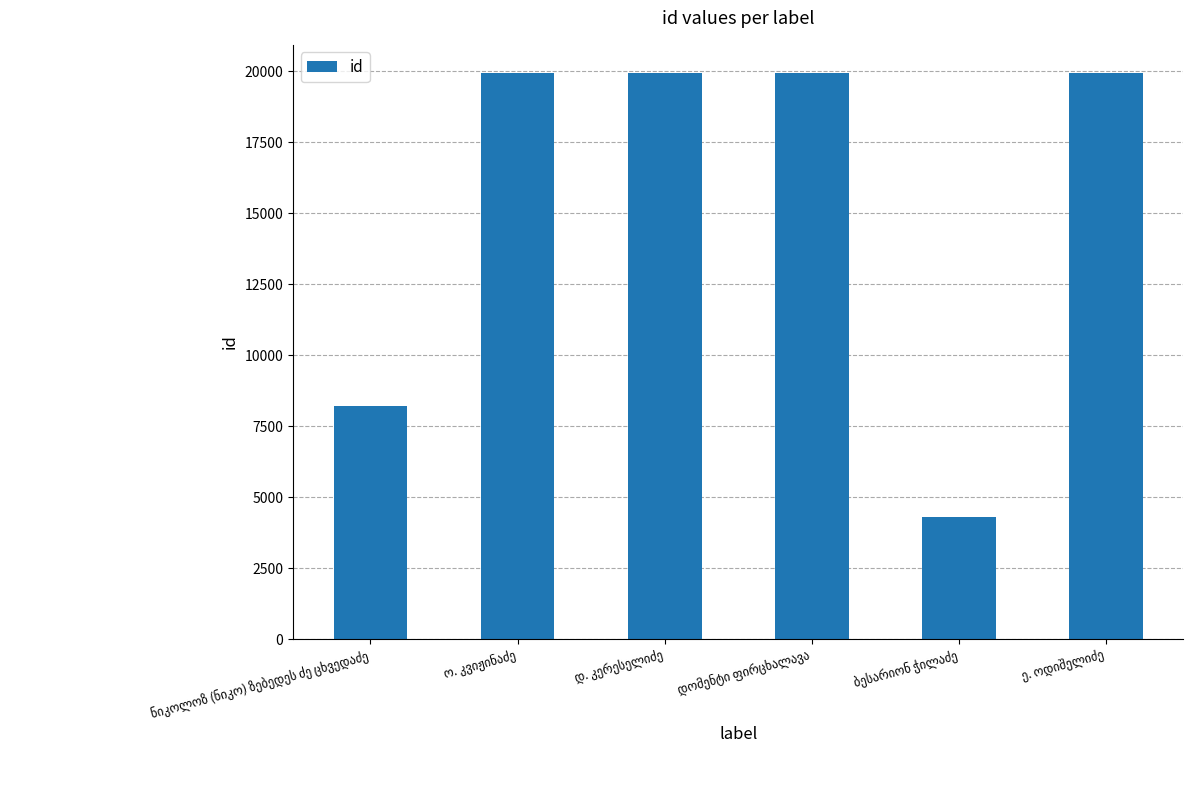

Count the number of data series in this chart.

1